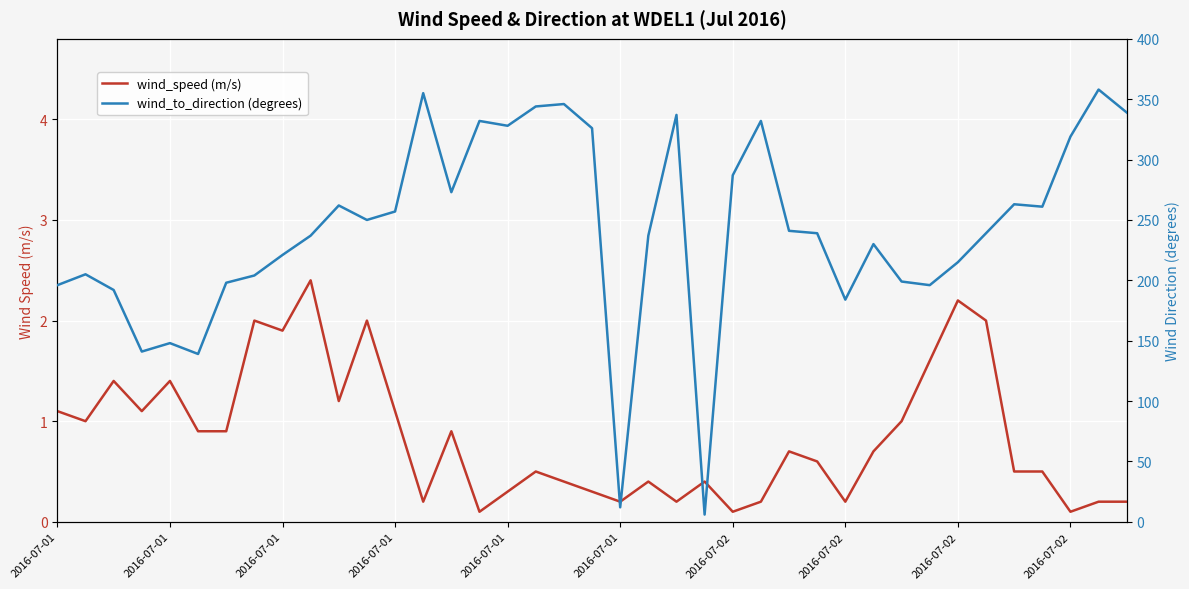

True or false: wind_speed (m/s) has a value of 0.6 at 23.

False